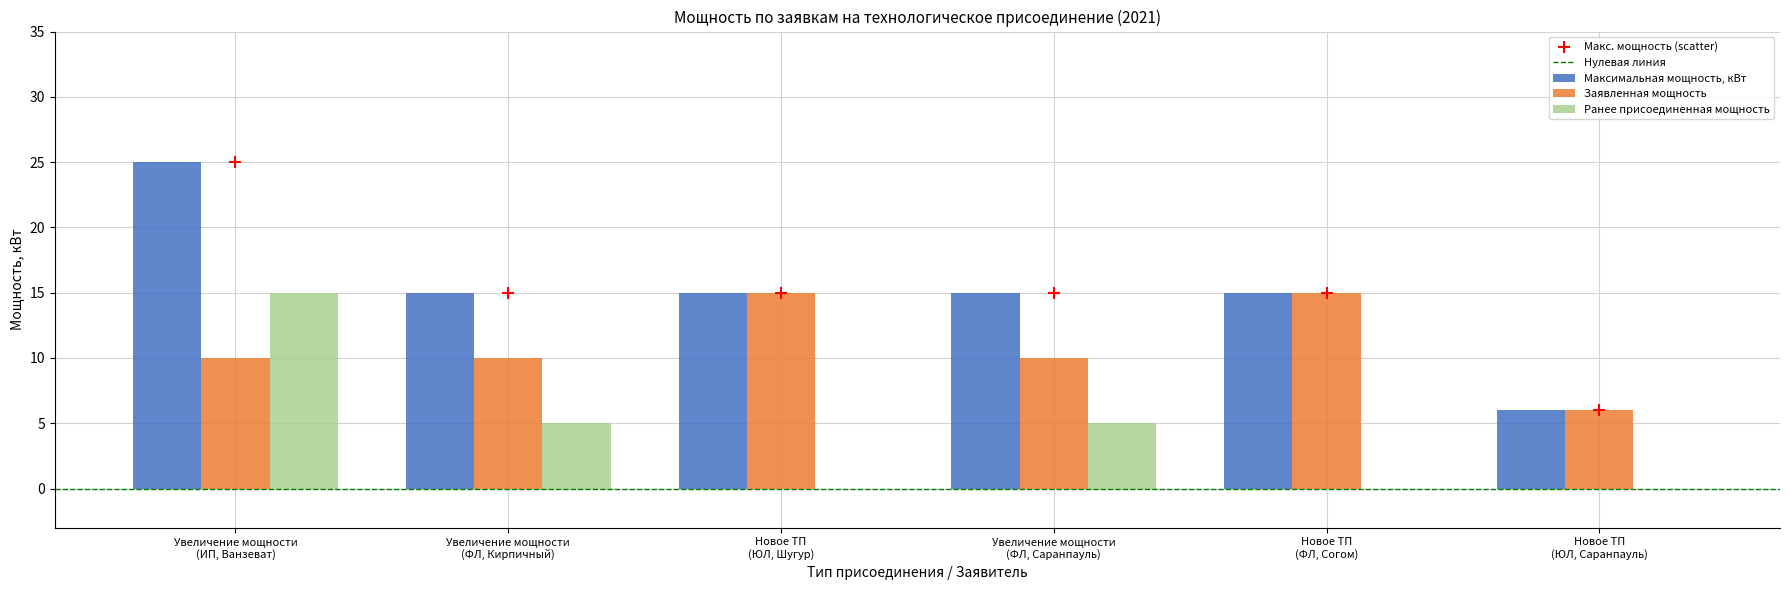

What is the sum of all Заявленная мощность values?

66